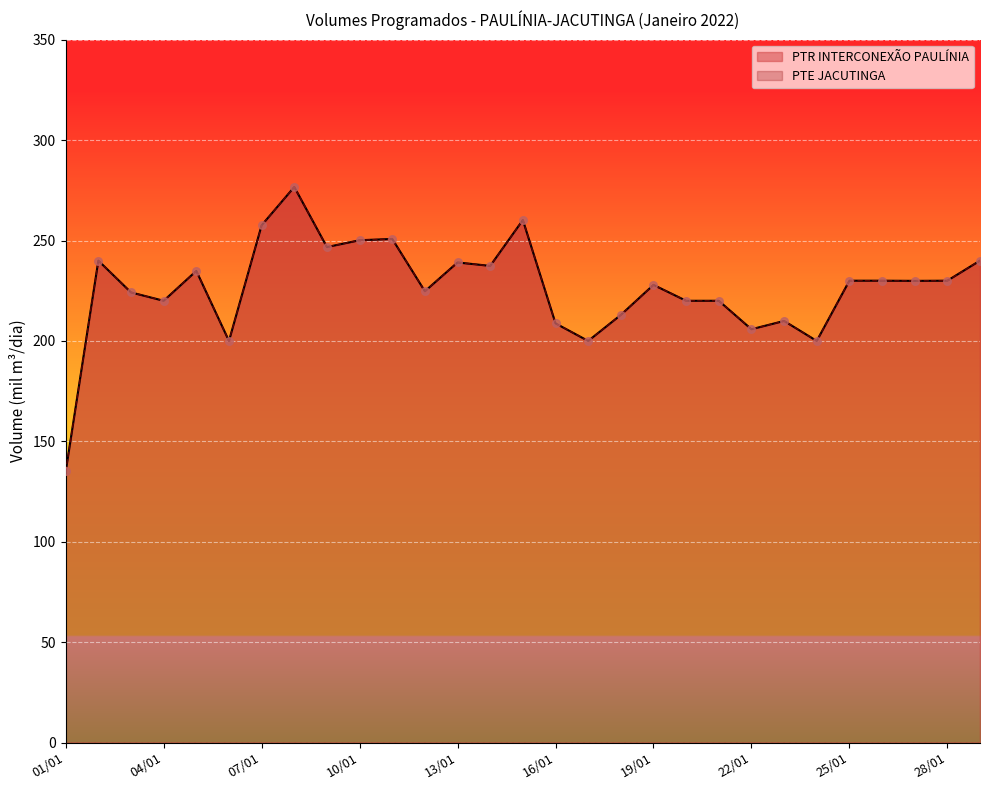

What is the total value across all series at 19/01?

455.8